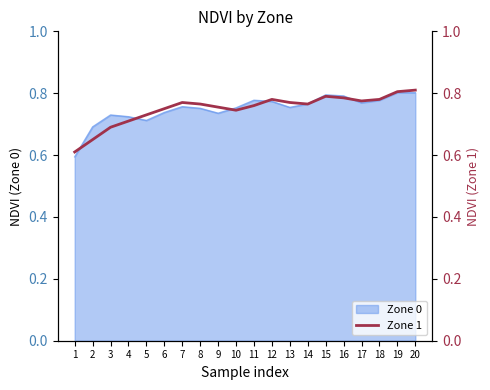

At which label is the value closest to 0?

1